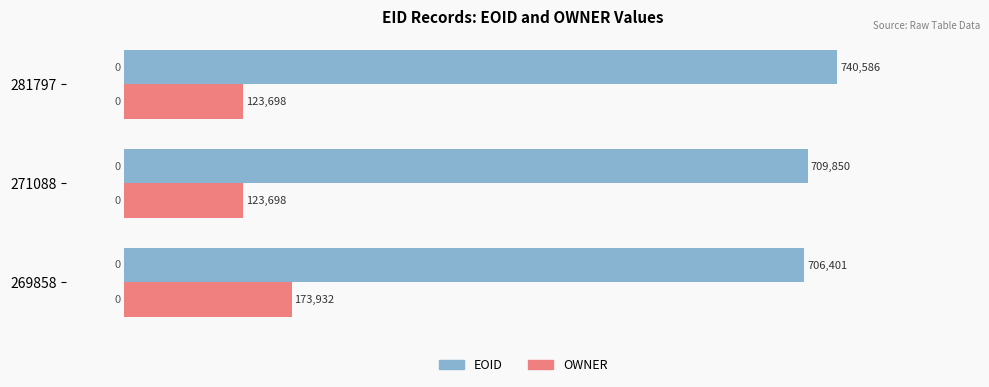

What is the sum of all EOID values?

2156837